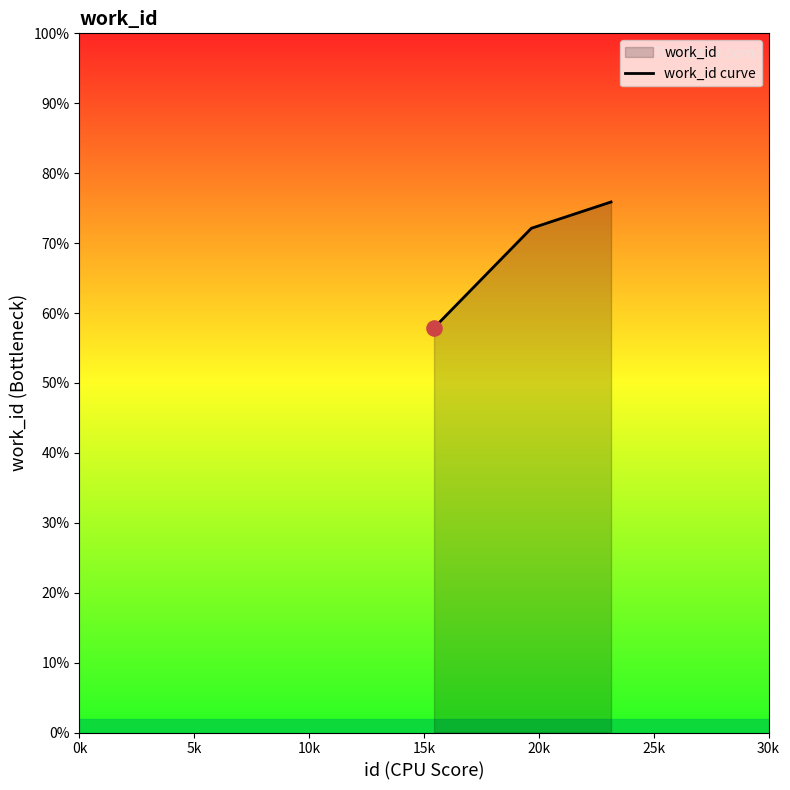

Which has a higher value, 0k or 5k?

5k